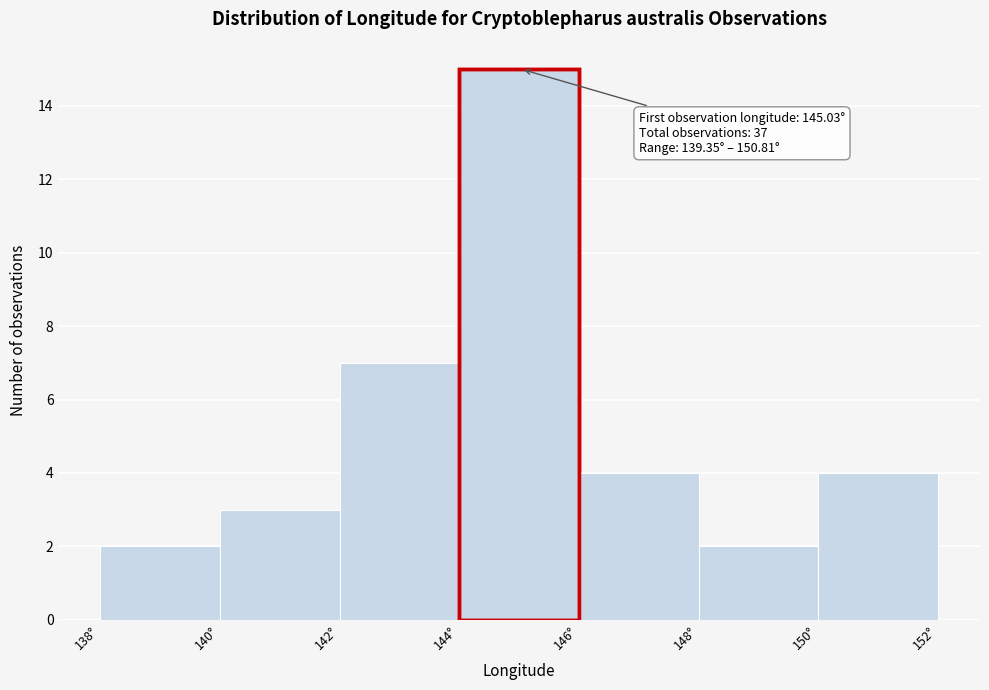

Which range on the x-axis has the tallest bar?

144 to 146